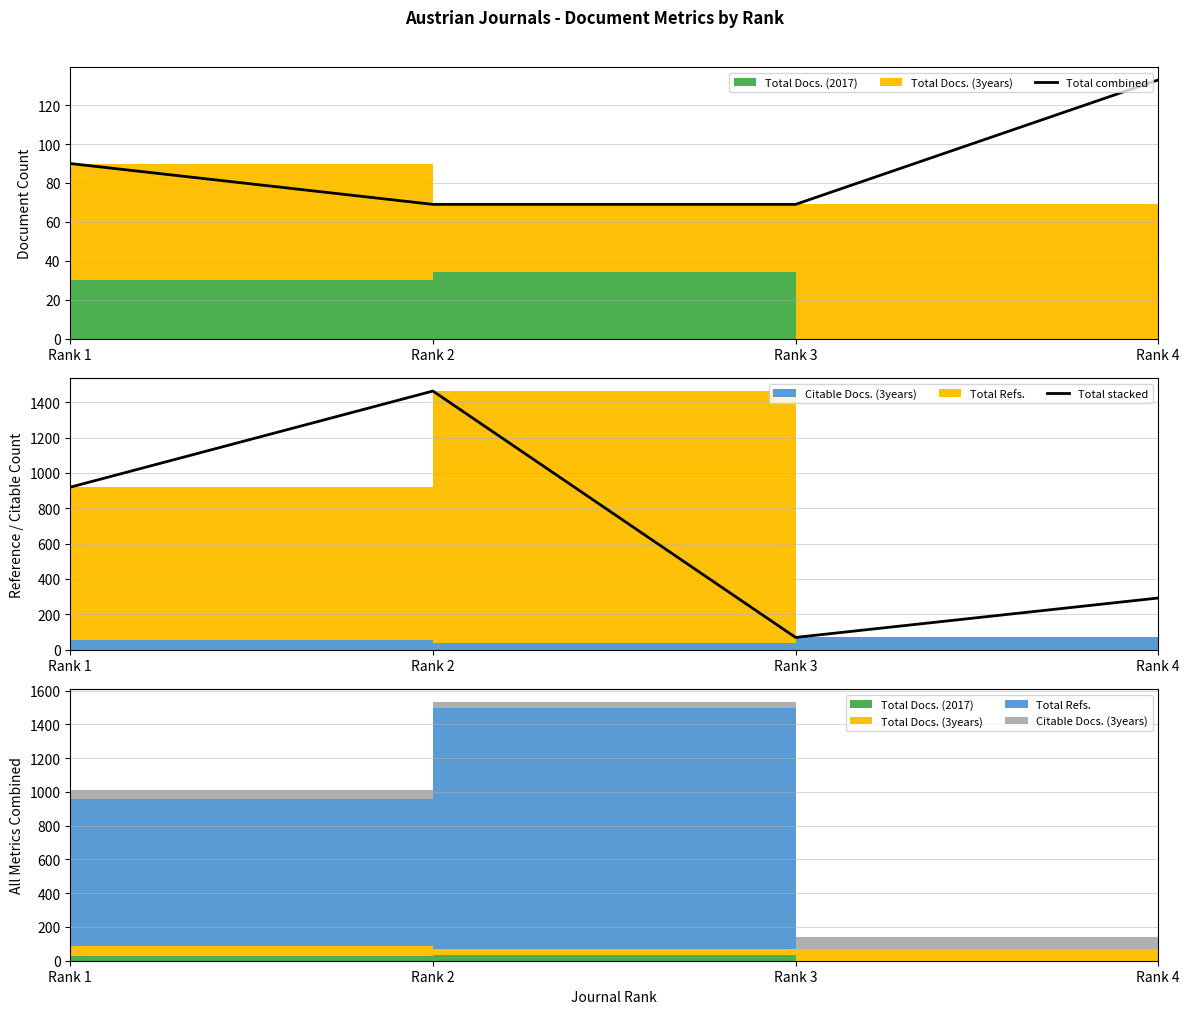

Is the value of Total combined at Rank 4 greater than the value of Total stacked at Rank 4?

No